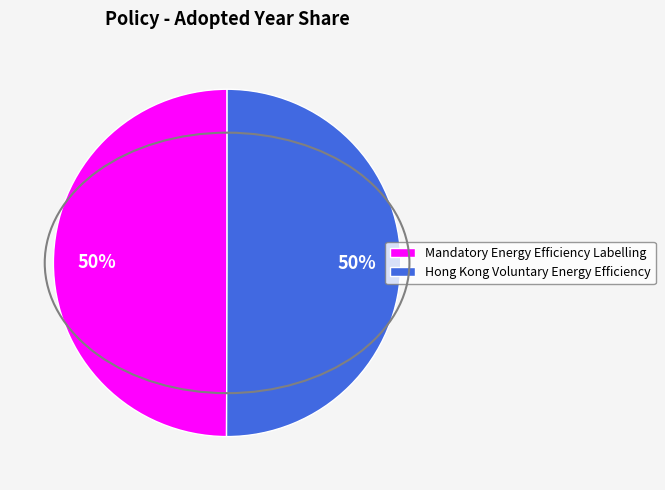

How many slices are in this pie chart?

2